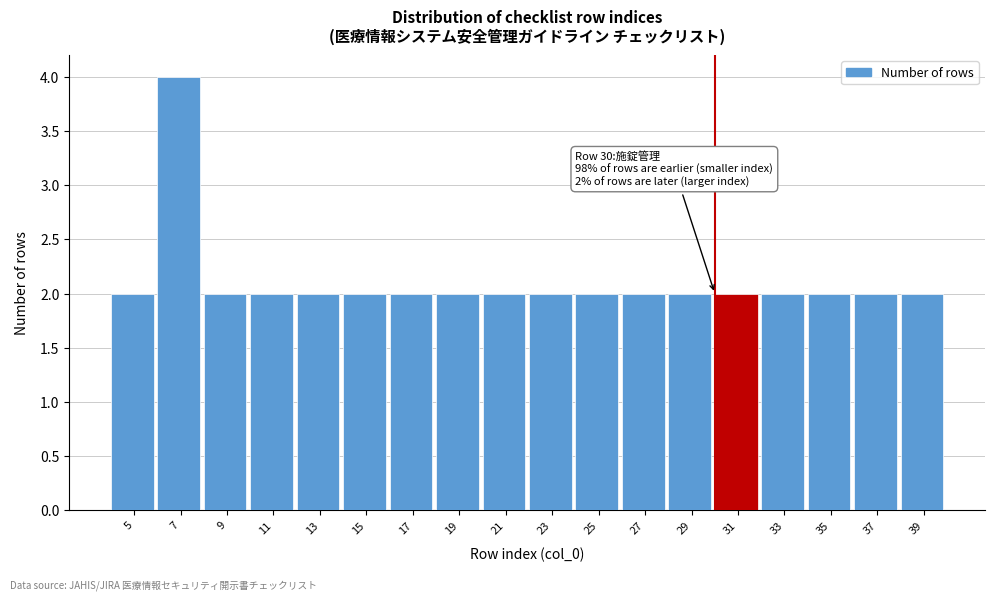

Reading left to right, transcribe all the data shown in this chart.

2	4	2	2	2	2	2	2	2	2	2	2	2	2	2	2	2	2